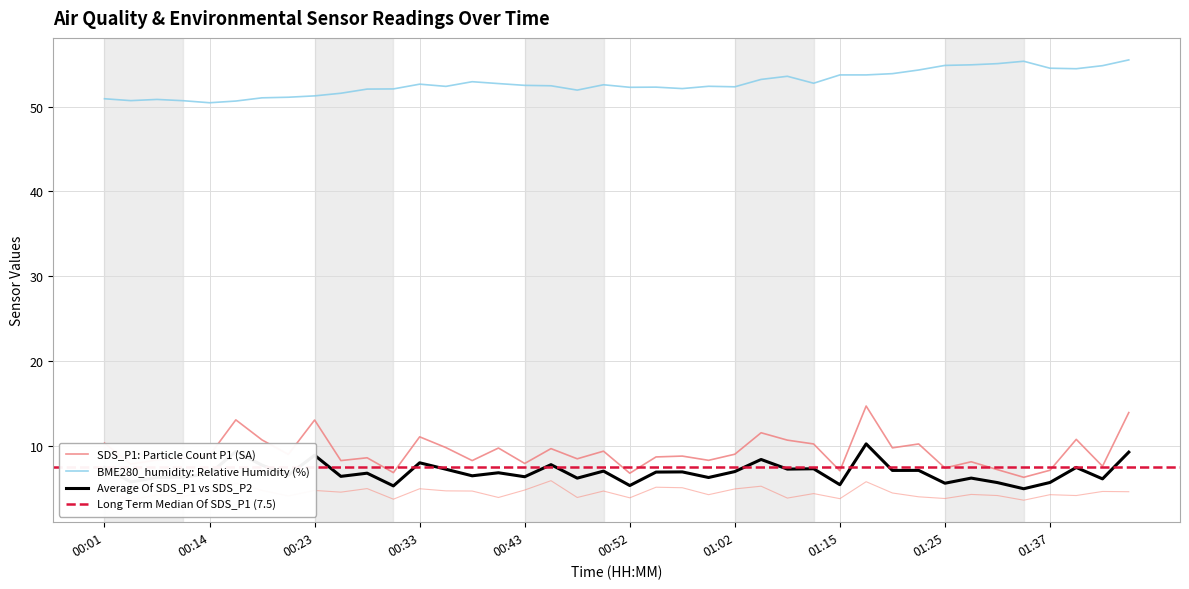

How many values in the SDS_P1 series are below 8?

10